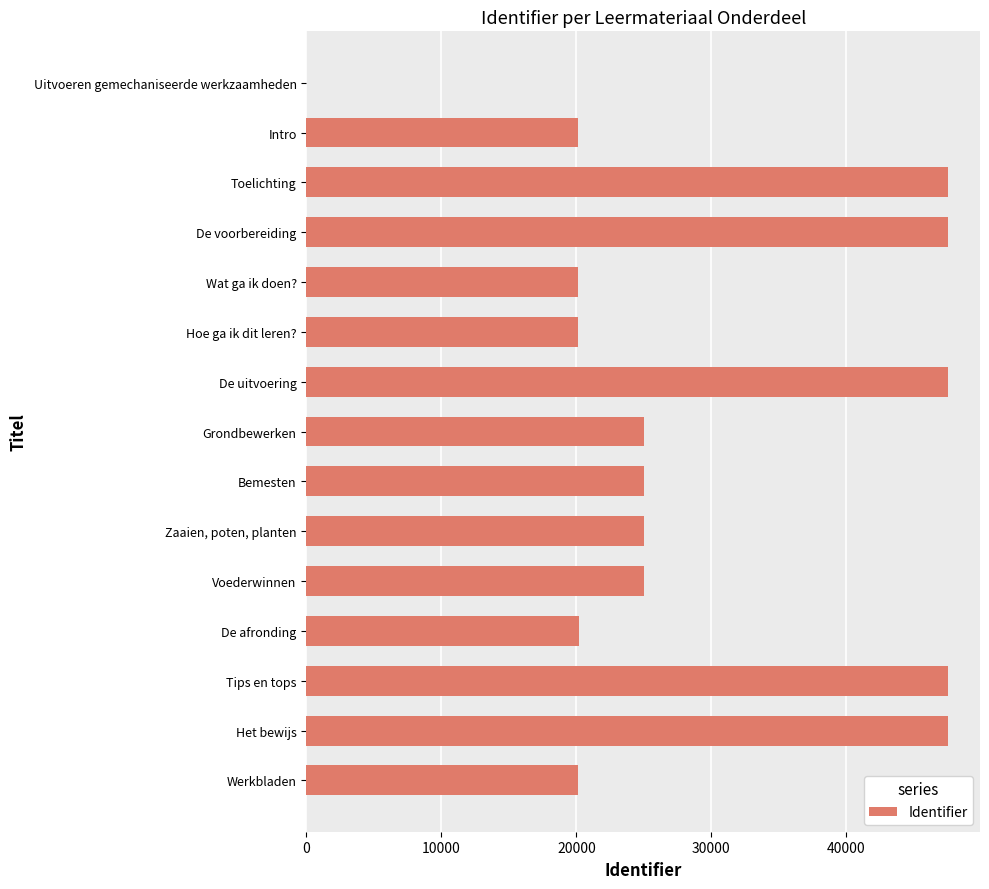

What is the greatest value displayed?

47523